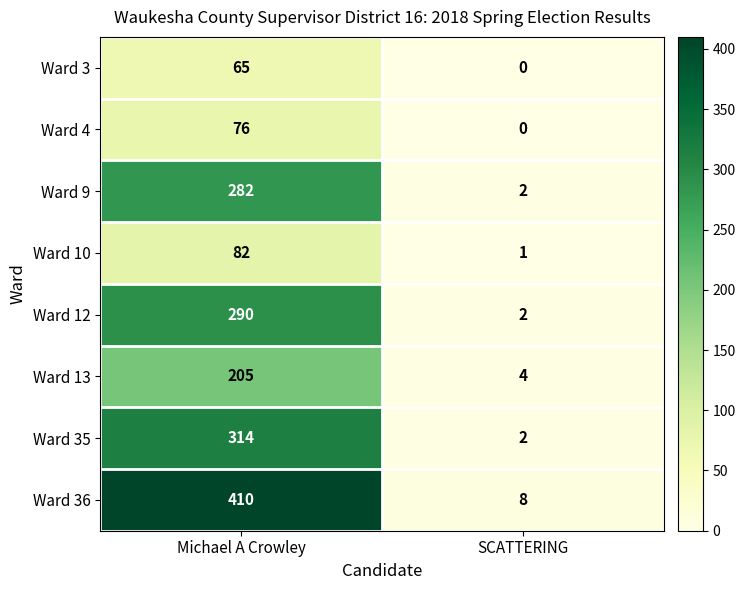

Is it true that Ward 36 equals 410 at Michael A Crowley?

True